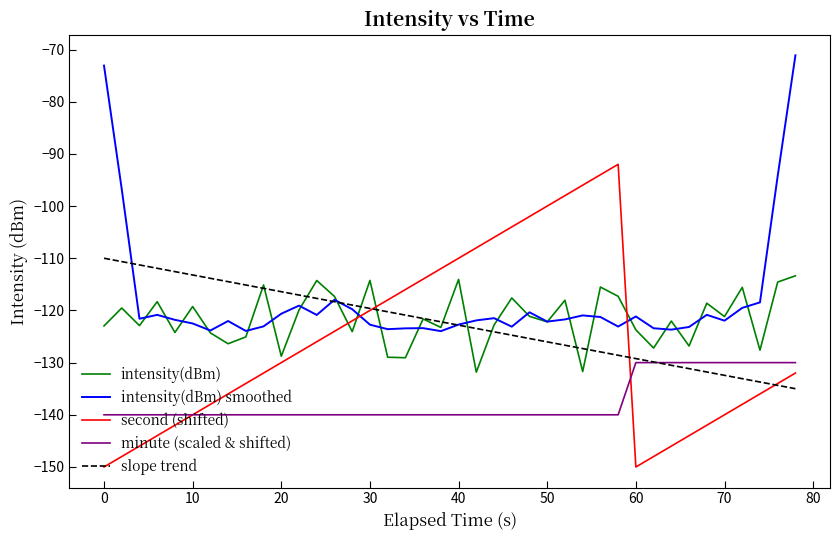

Which series has the largest range (max minus min)?

second